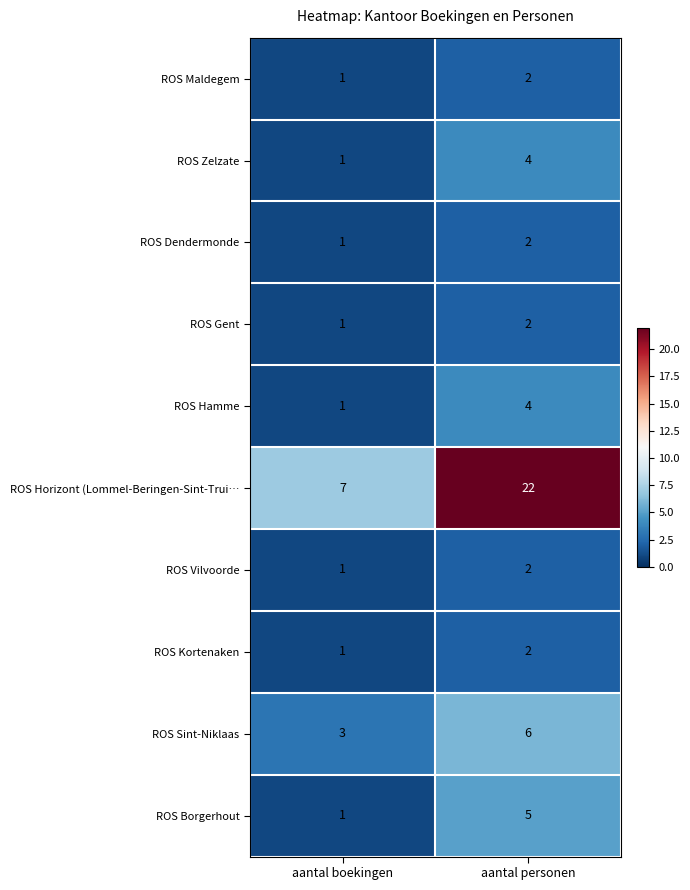

Which series has the largest total across all categories?

ROS Horizont (Lommel-Beringen-Sint-Trui…